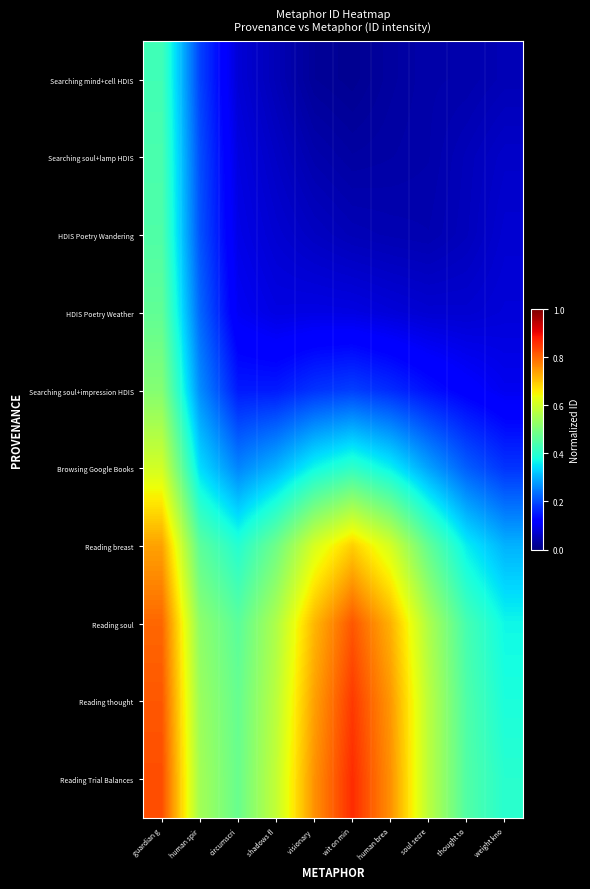

What is the total value across all series at weight kno?

2.0